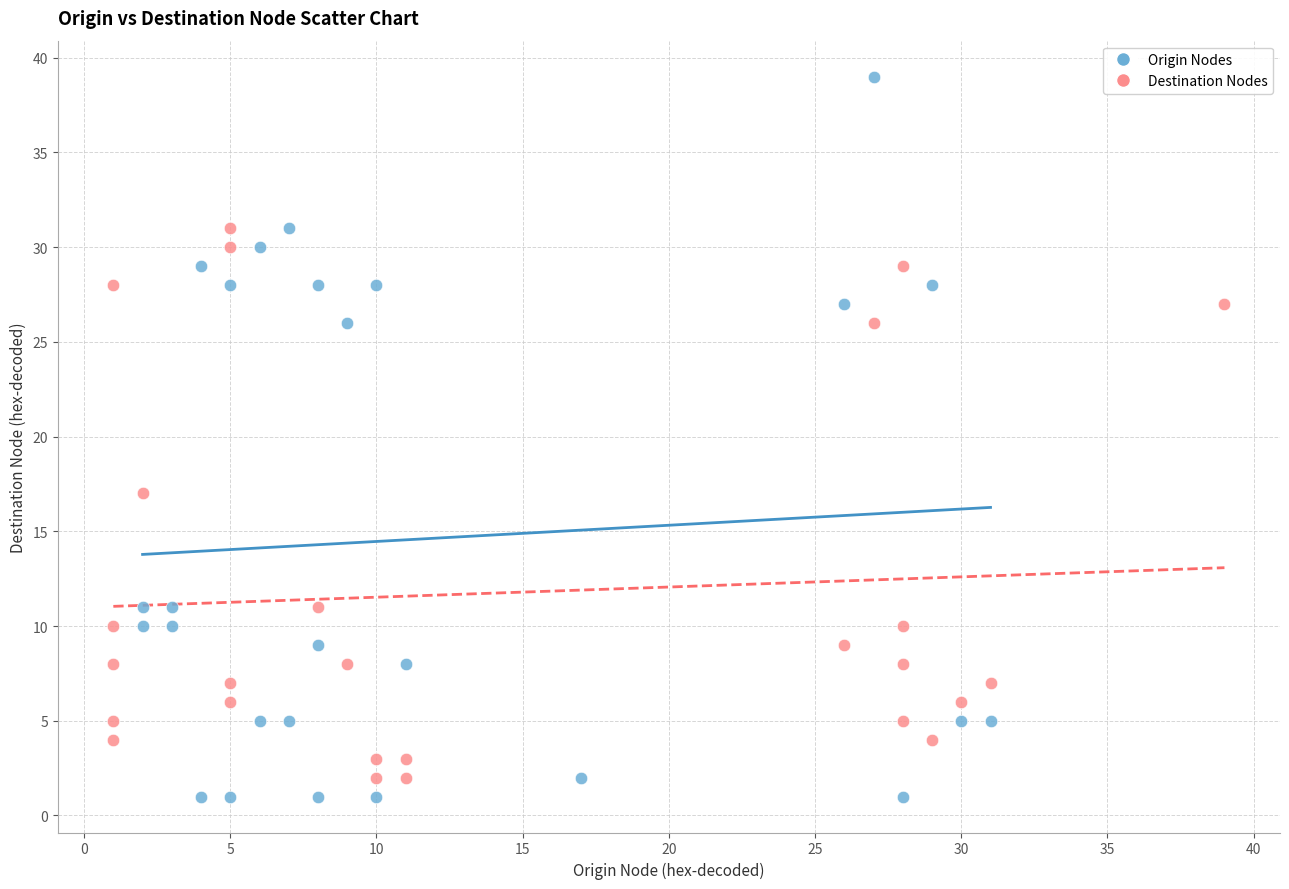

What are all the series names shown in the legend?

Origin Nodes, Destination Nodes